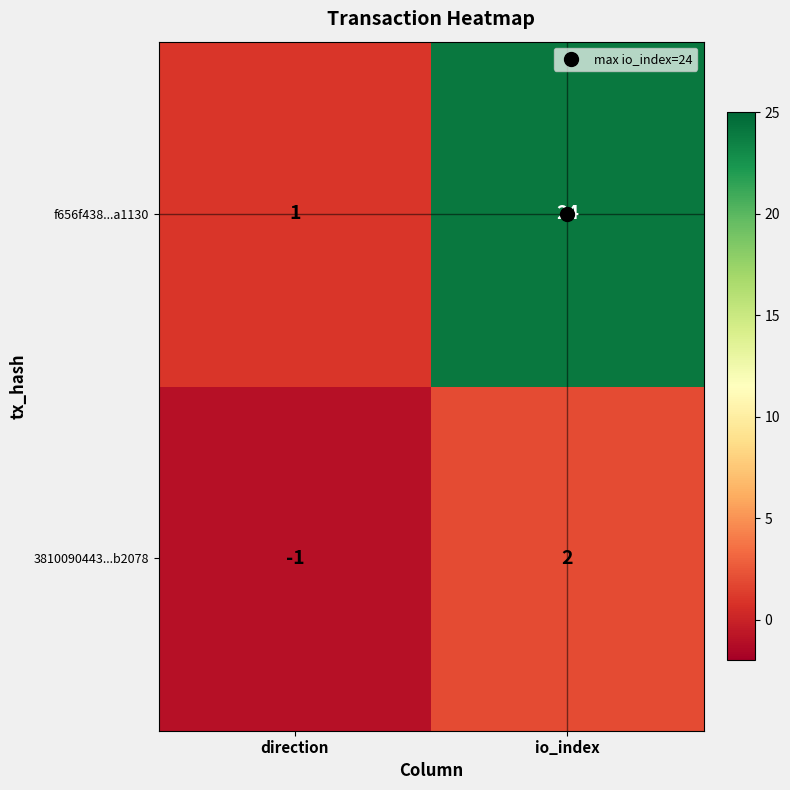

The value of f656f438...a1130 at io_index is 42. True or false?

False